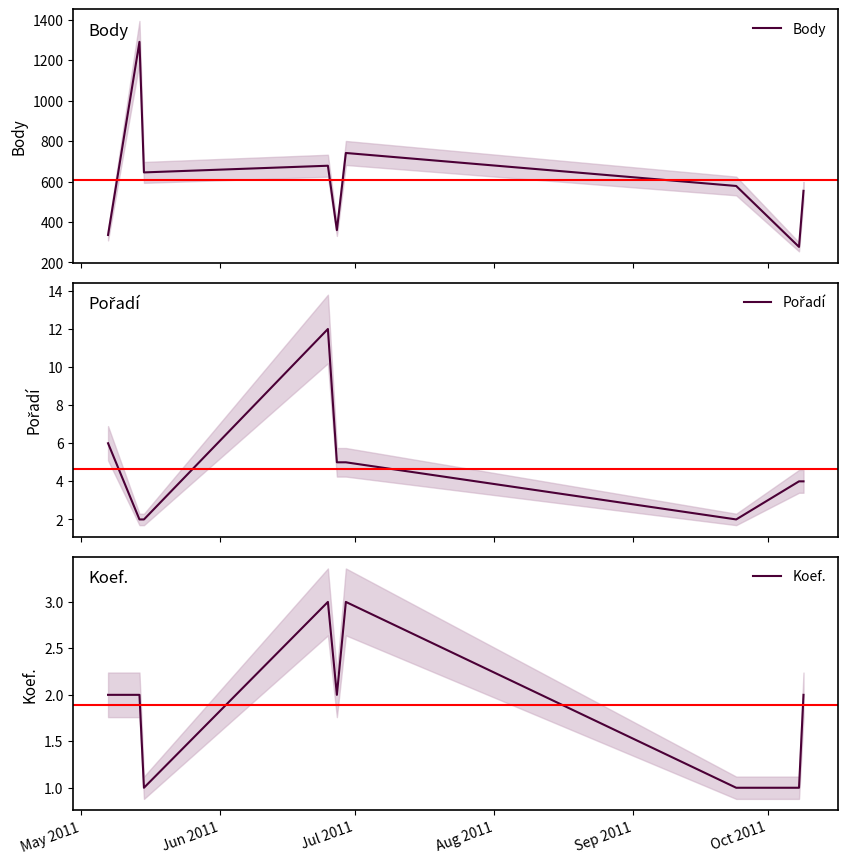

Is this an area chart (filled region under the line)?

No